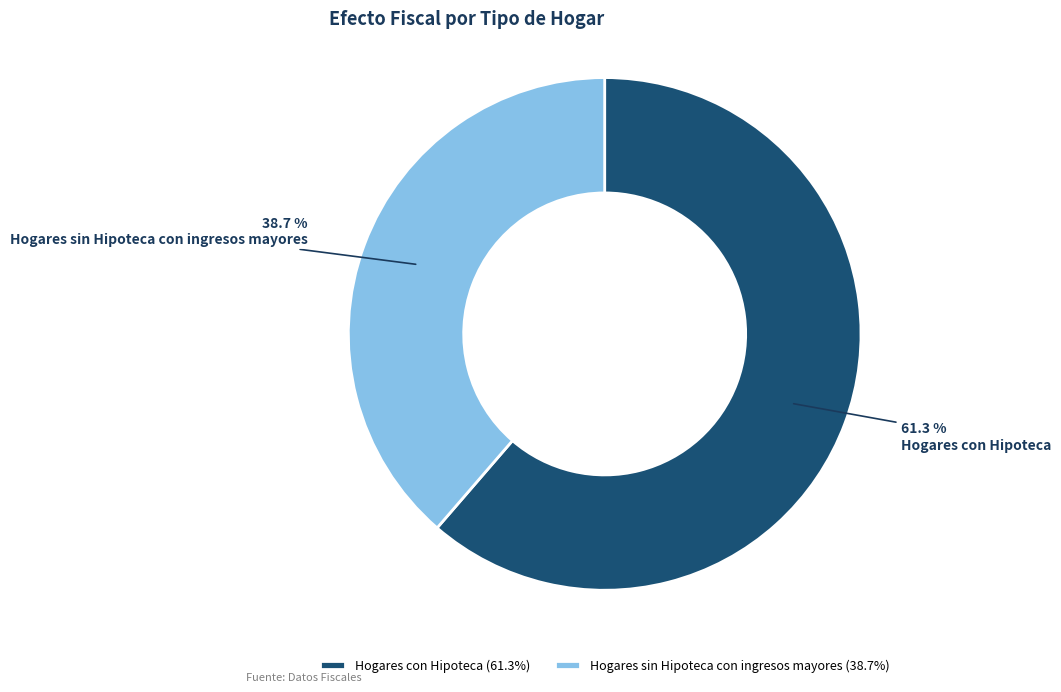

What is the majority slice?

Hogares con Hipoteca